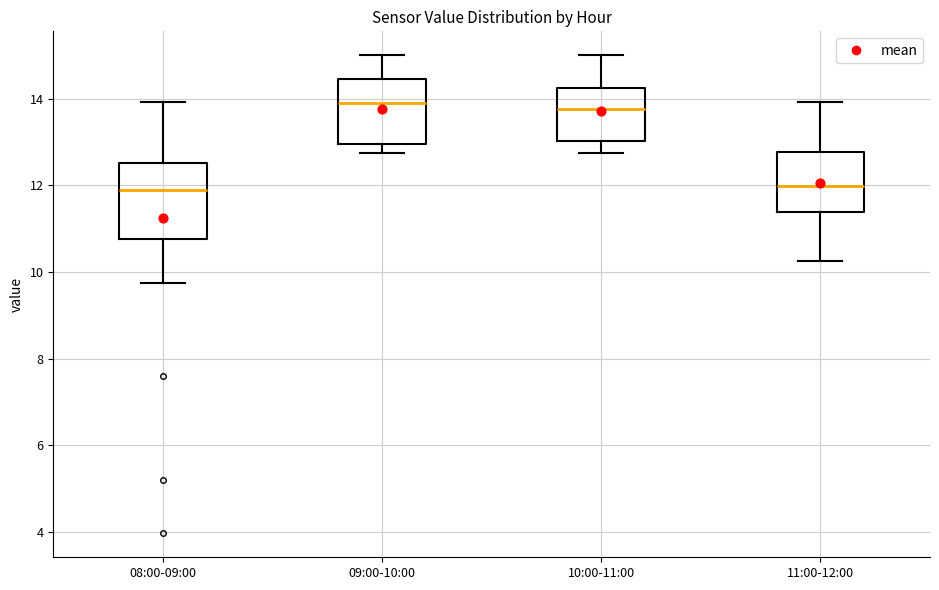

Where does the upper whisker of the box for 09:00-10:00 end on the y-axis? The values are not printed on the chart, so give them approximately, as read against the axis.

15.0